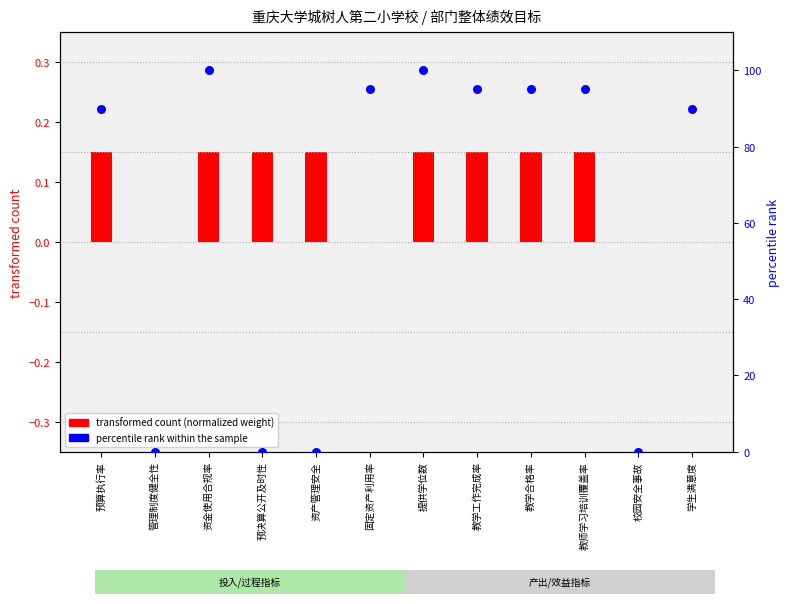

Is the value of transformed count (normalized weight) at 提供学位数 greater than the value of percentile rank within the sample at 固定资产利用率?

No